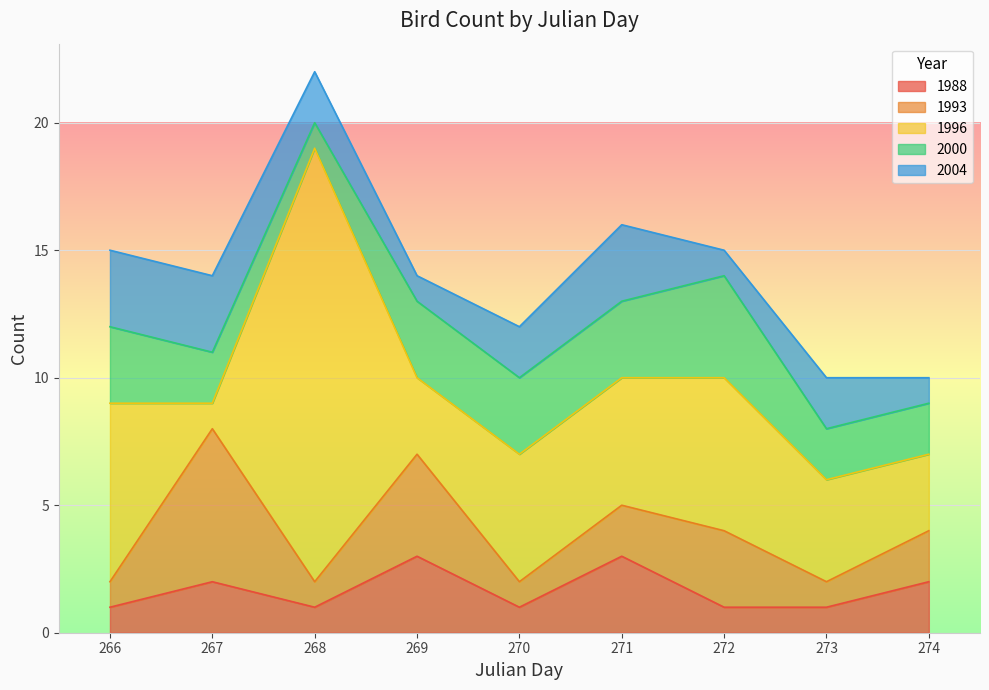

Between 269 and 270, which series saw the biggest shift?

1993